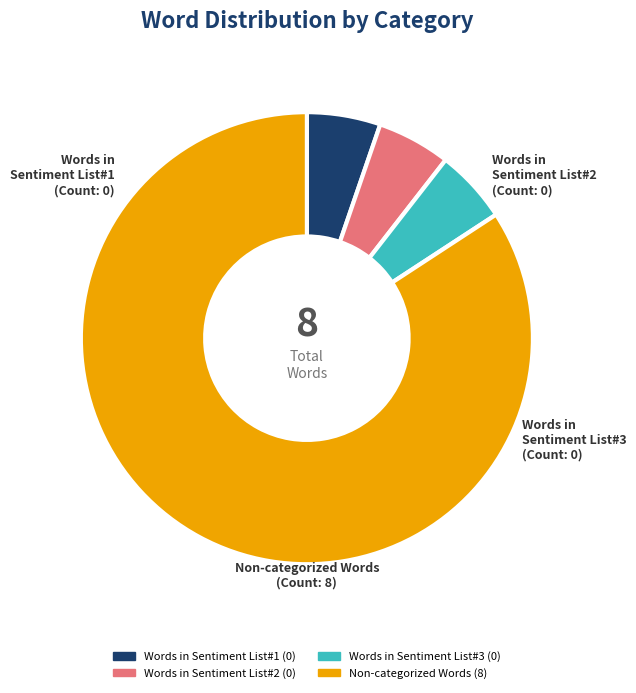

What is the largest slice in the pie chart?

Non-categorized Words